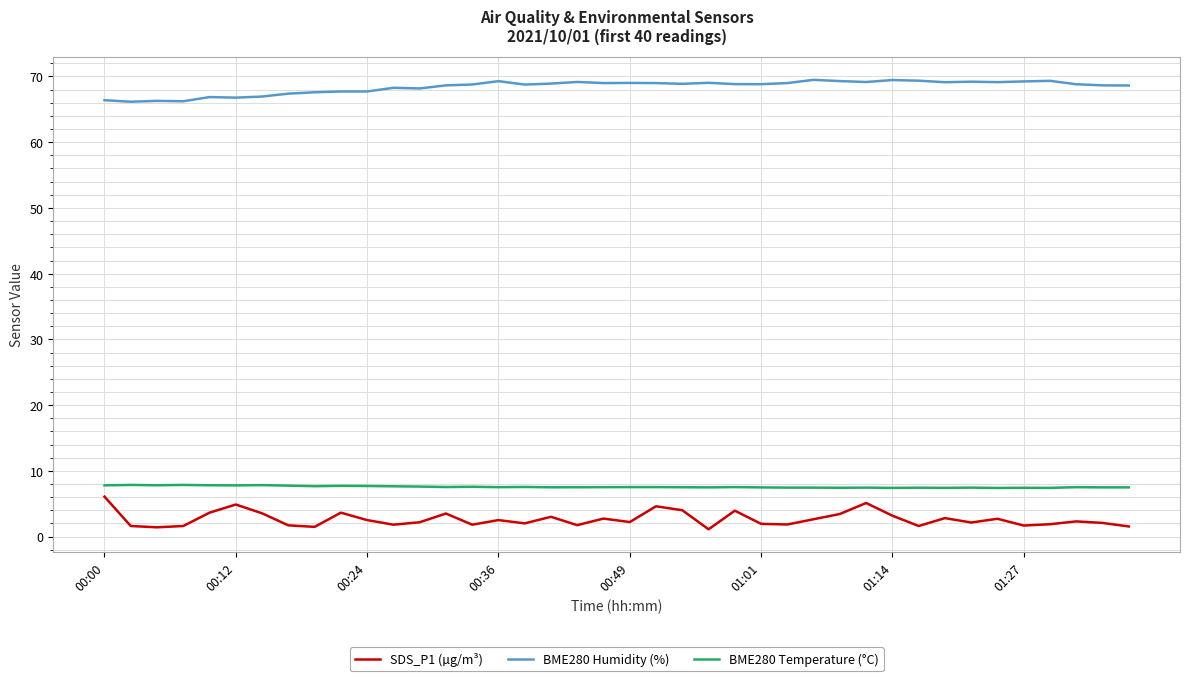

True or false: BME280 Temperature (°C) and SDS_P1 (µg/m³) cross at least once.

False